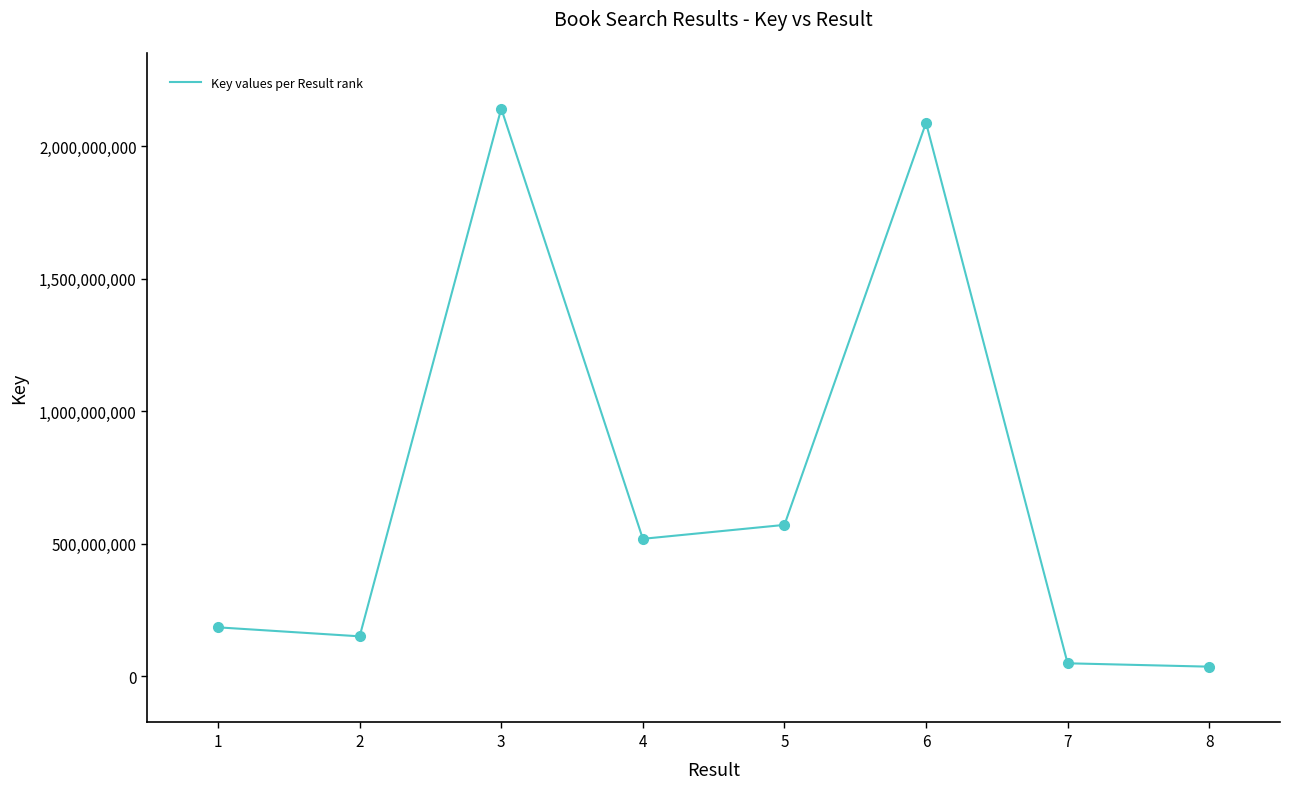

Where is the first local maximum?

3